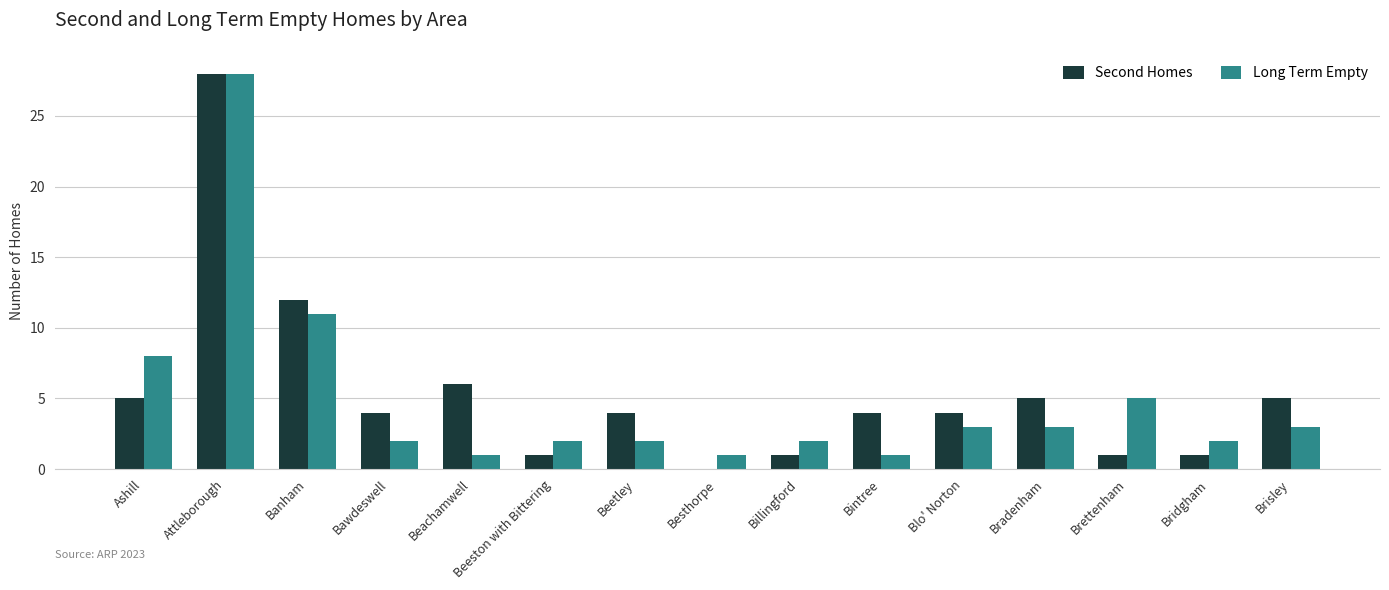

The value of Long Term Empty at Brettenham is 8. True or false?

False